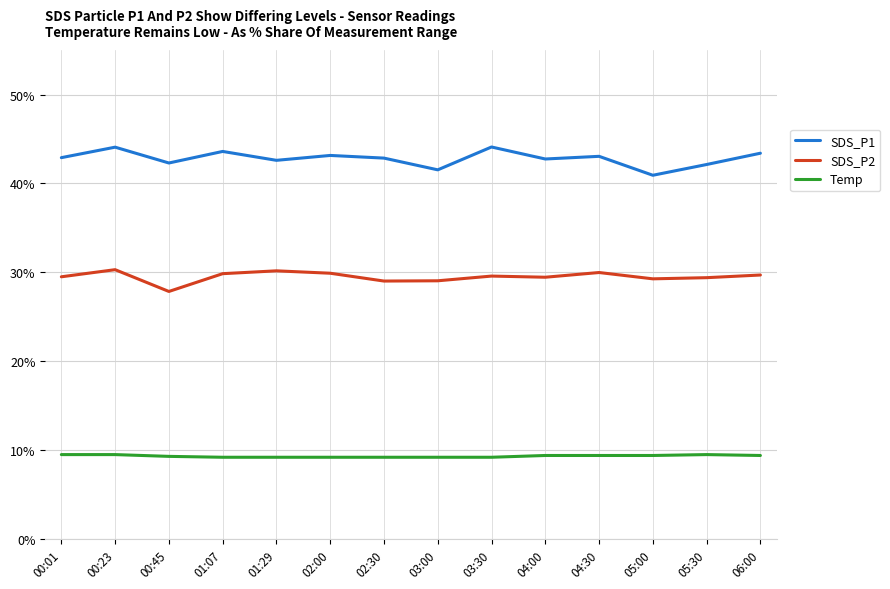

How many lines are shown in the chart?

3